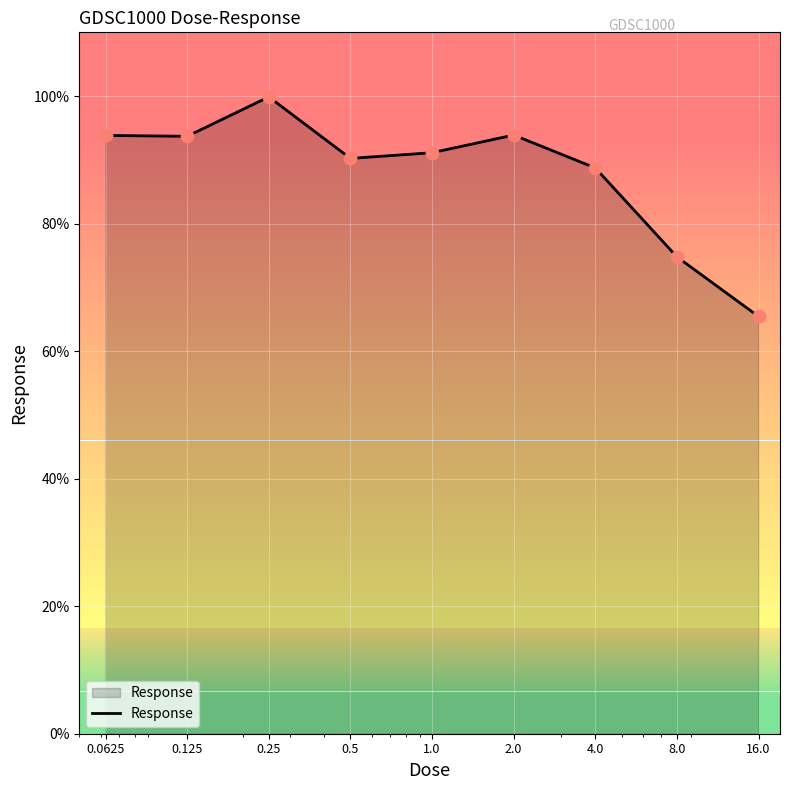

What is the difference between the maximum and minimum values?

34.4